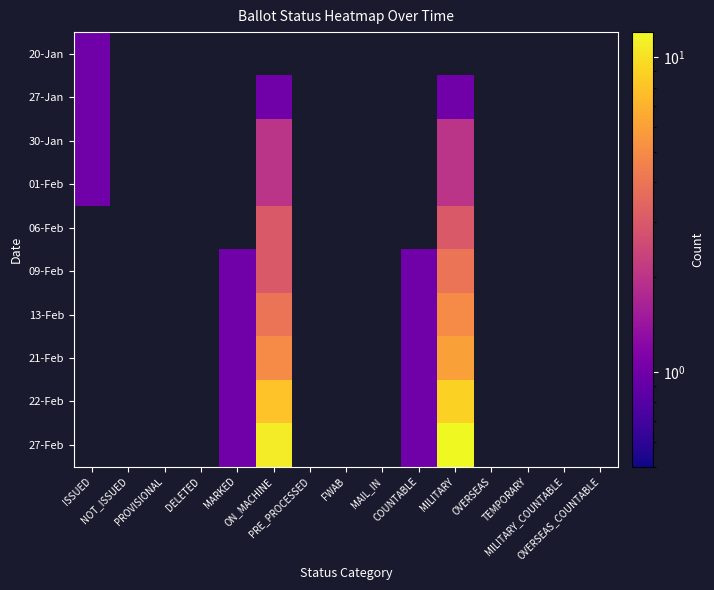

How many positive values does the 13-Feb series have?

4